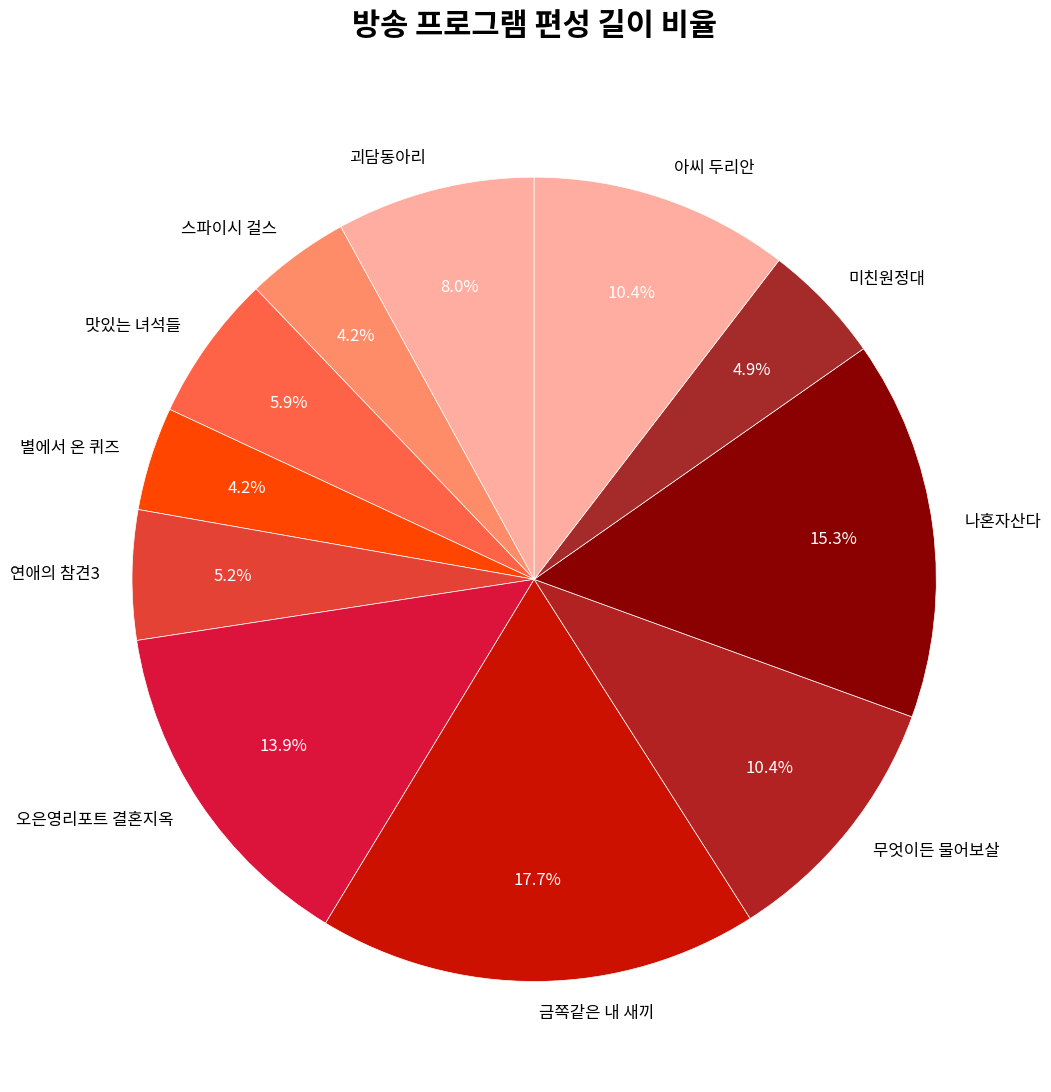

The 스파이시 걸스 slice represents 4% of the pie. True or false?

True